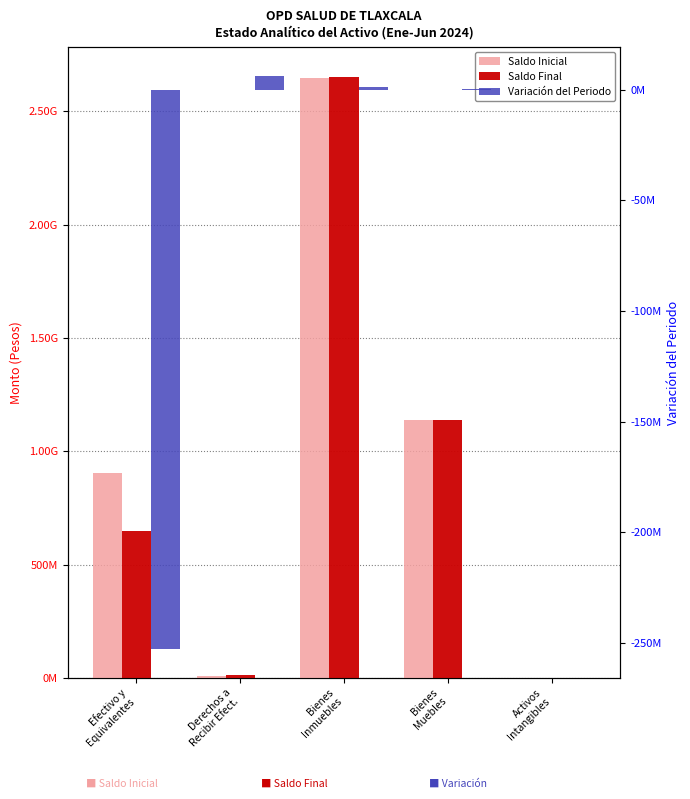

Rank the categories by Saldo Final value from lowest to highest.

Activos
Intangibles, Derechos a
Recibir Efect., Efectivo y
Equivalentes, Bienes
Muebles, Bienes
Inmuebles